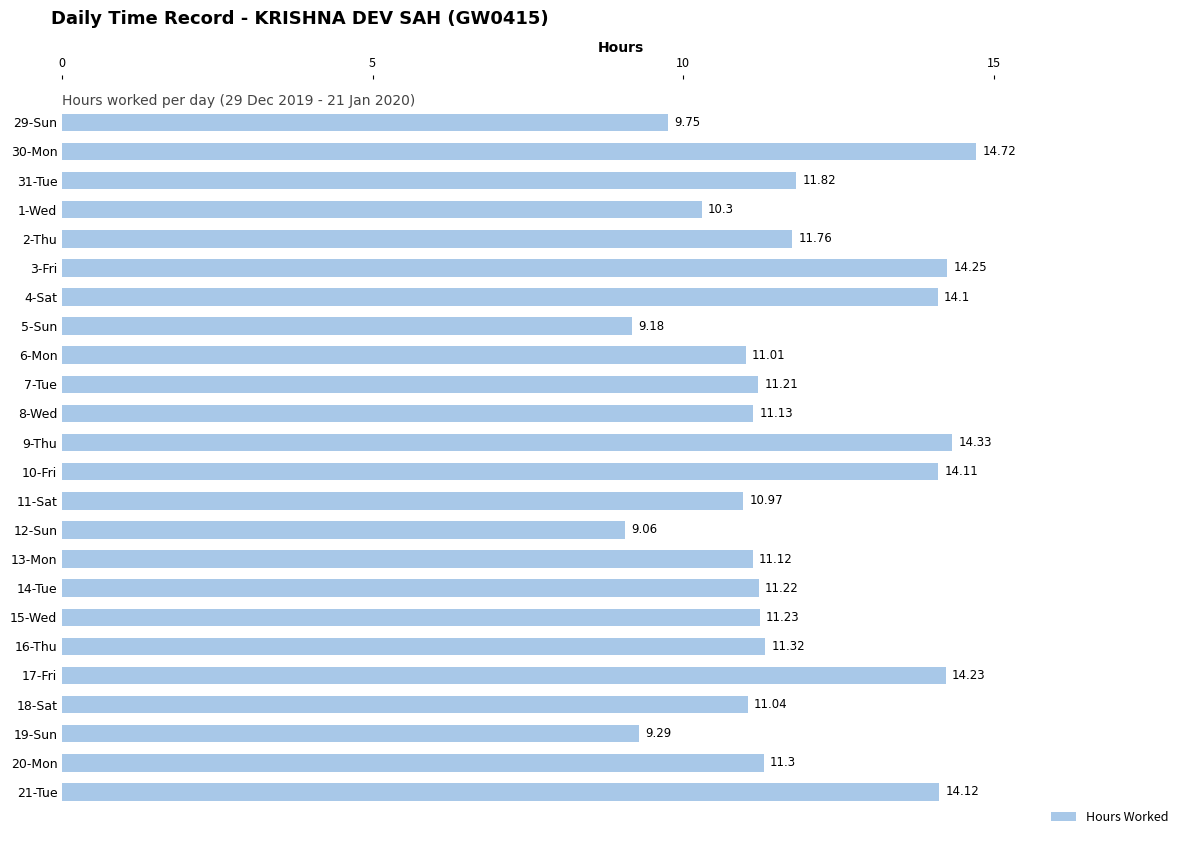

Rank the categories by value from lowest to highest.

12-Sun, 5-Sun, 19-Sun, 29-Sun, 1-Wed, 11-Sat, 6-Mon, 18-Sat, 13-Mon, 8-Wed, 7-Tue, 14-Tue, 15-Wed, 20-Mon, 16-Thu, 2-Thu, 31-Tue, 4-Sat, 10-Fri, 21-Tue, 17-Fri, 3-Fri, 9-Thu, 30-Mon